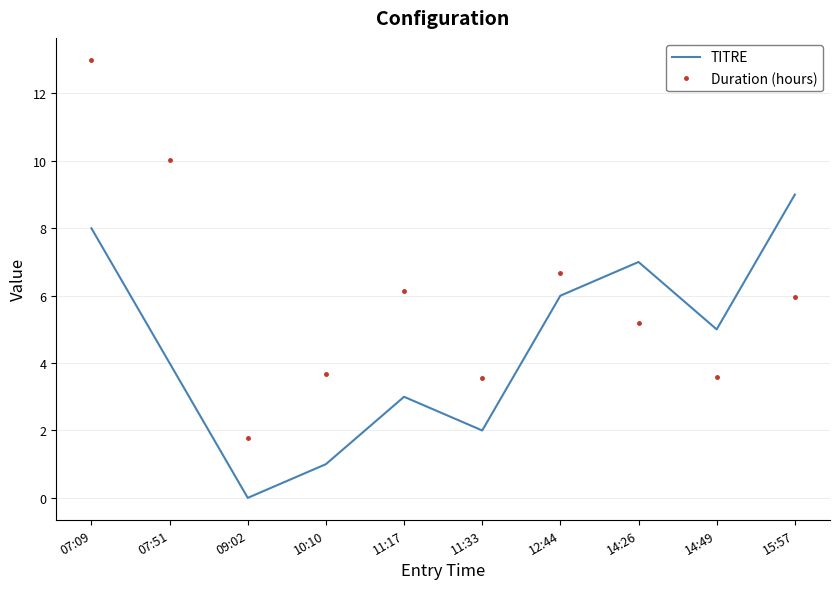

What position from the right is 14:49?

2